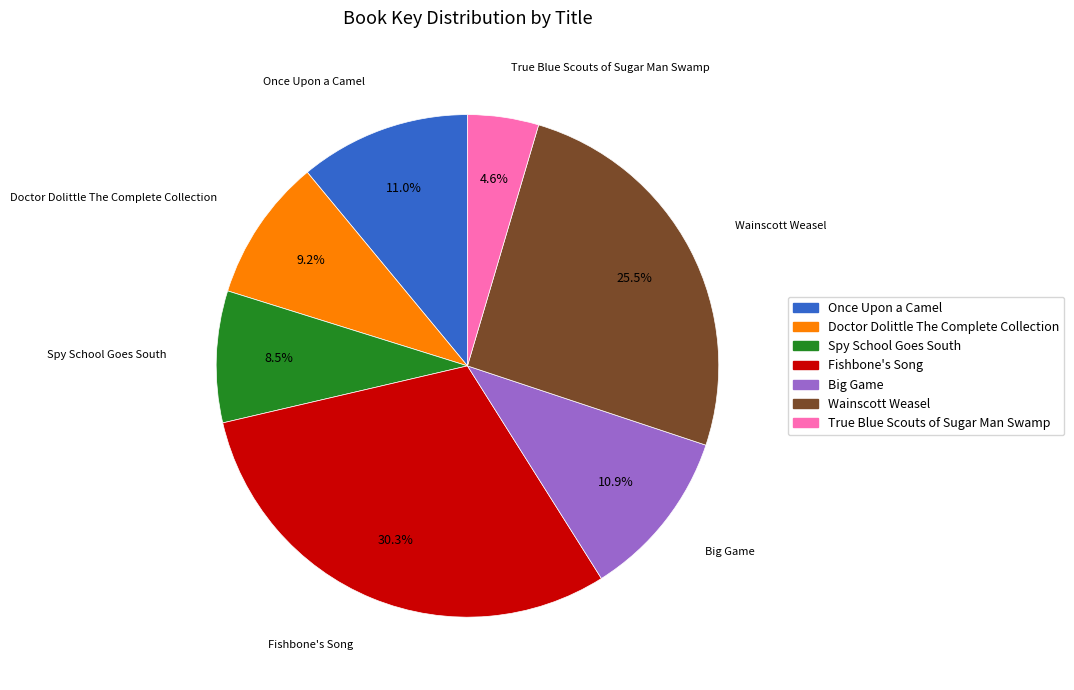

What is the smallest slice in the pie chart?

True Blue Scouts of Sugar Man Swamp